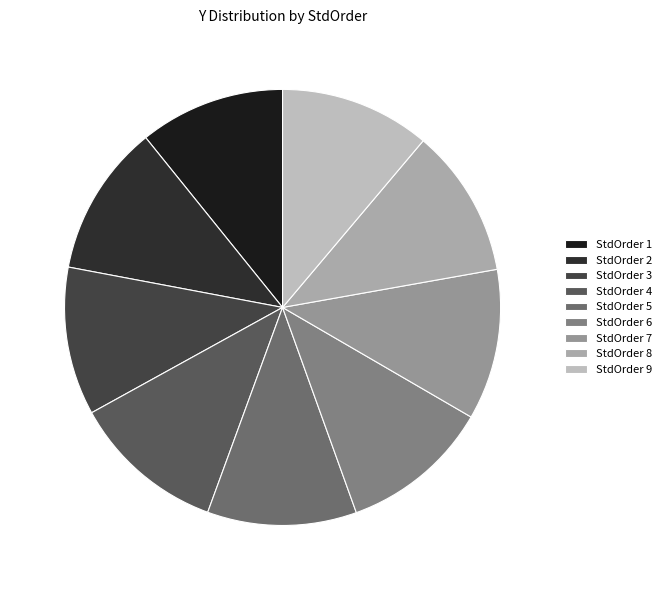

Rank the categories by value from lowest to highest.

1, 3, 8, 5, 6, 9, 7, 2, 4